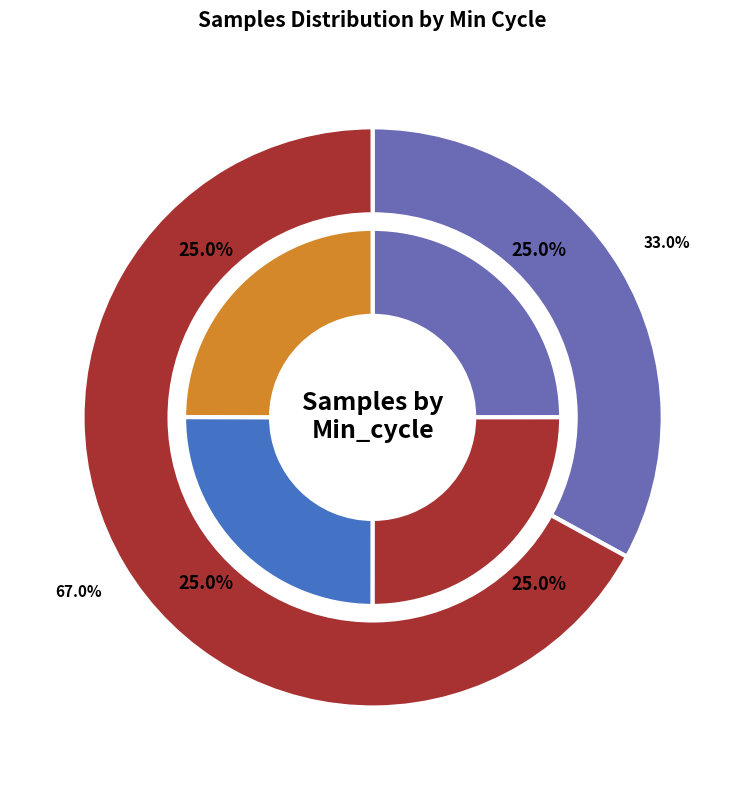

Approximately how many times larger is the value at 255 compared to 263?

1.0